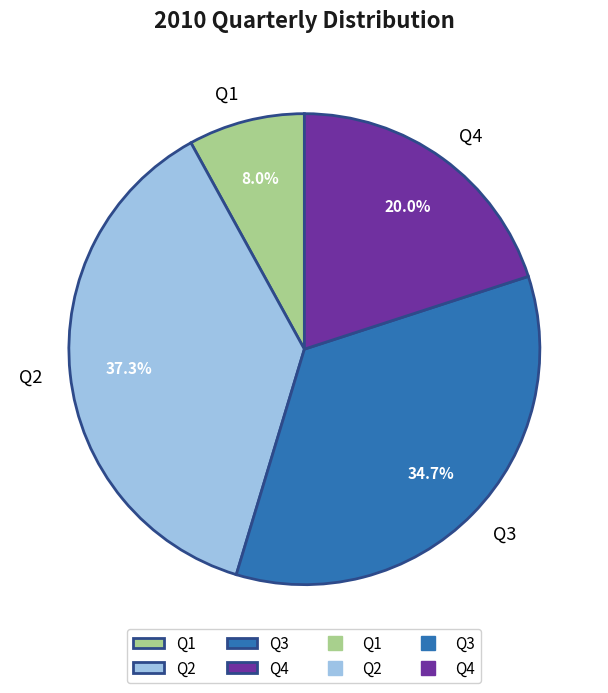

What percentage is NOT represented by Q1?

92.0%